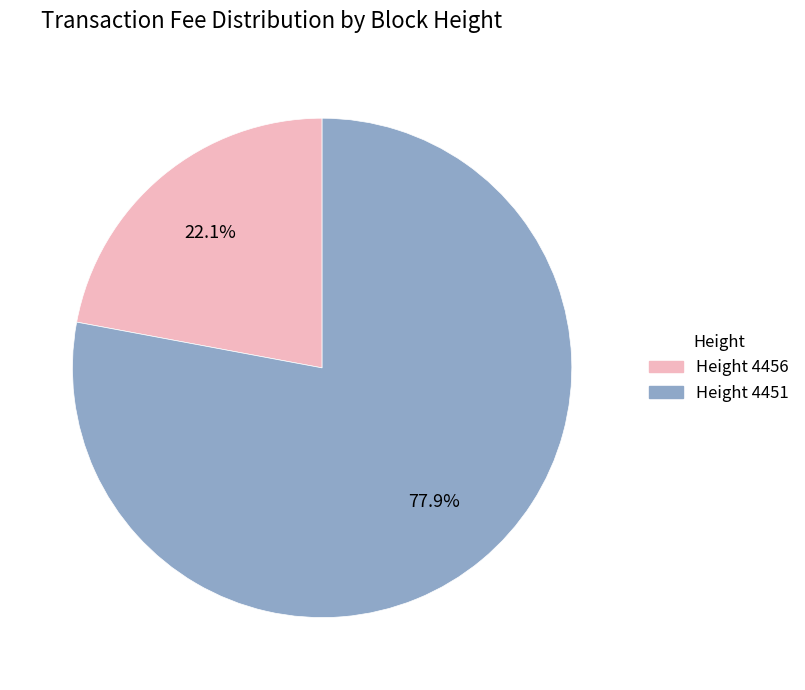

True or false: Height 4456 accounts for 22% of the total.

True